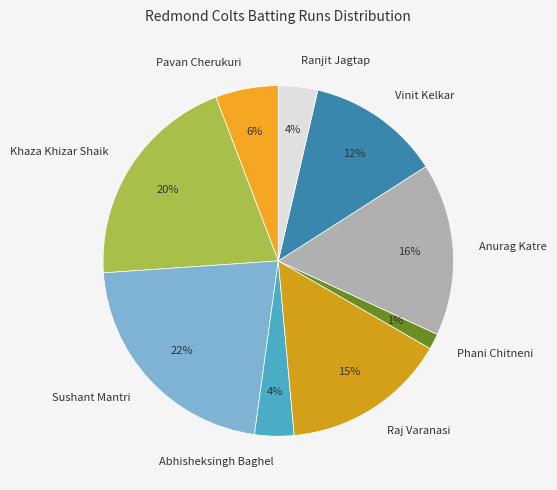

True or false: Pavan Cherukuri accounts for 6% of the total.

True